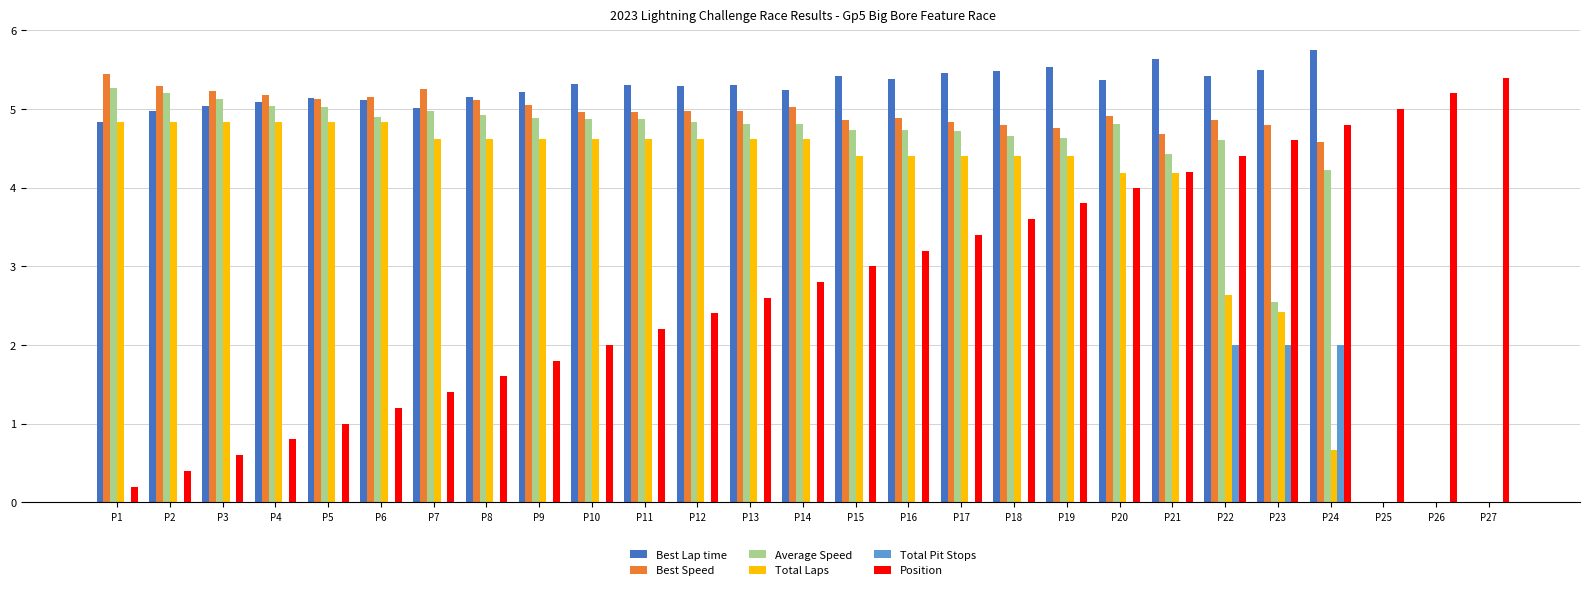

How many groups of bars are there?

27